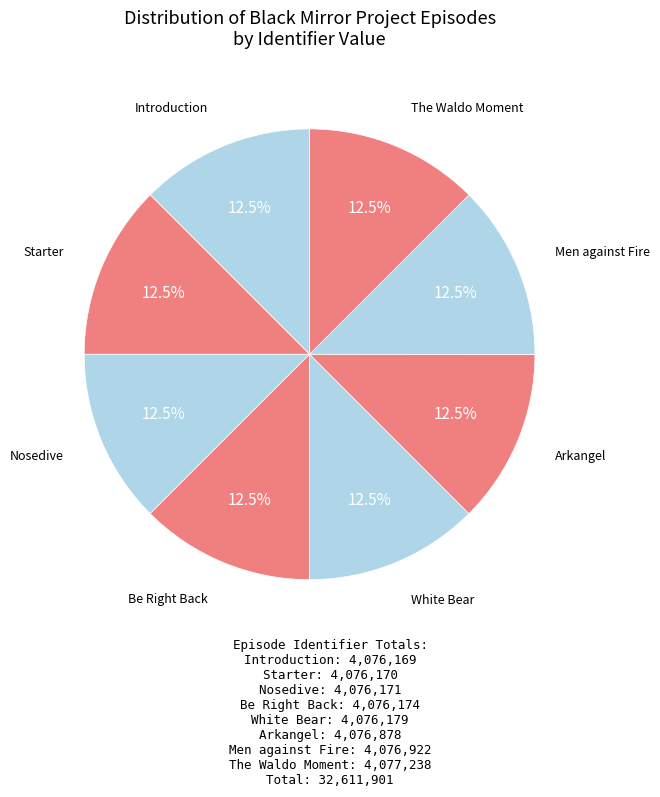

Which slice is the largest?

The Waldo Moment